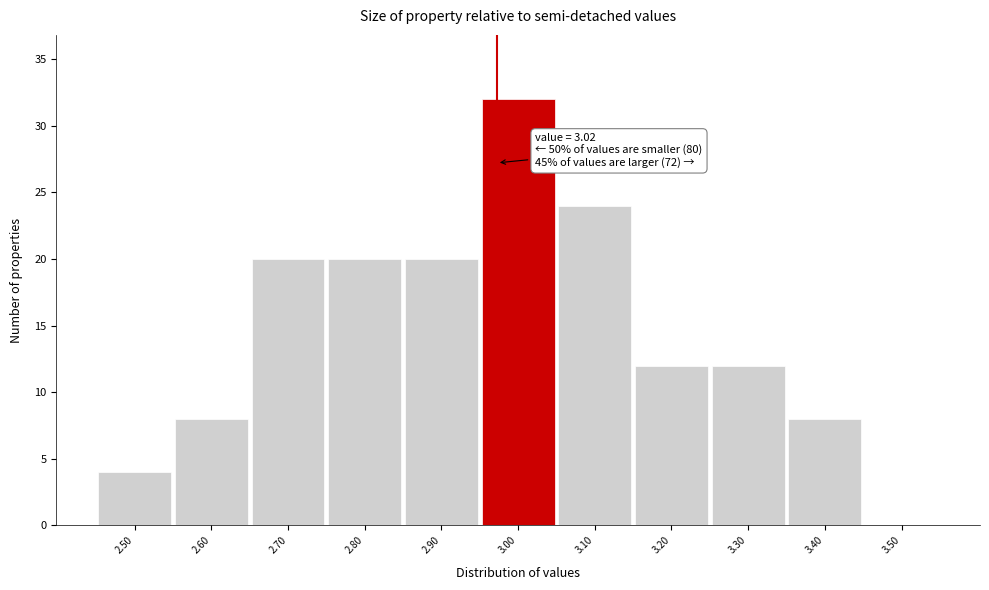

Reading right to left, what are all the values shown in this chart?

3.50=0	3.40=8	3.30=12	3.20=12	3.10=24	3.00=32	2.90=20	2.80=20	2.70=20	2.60=8	2.50=4